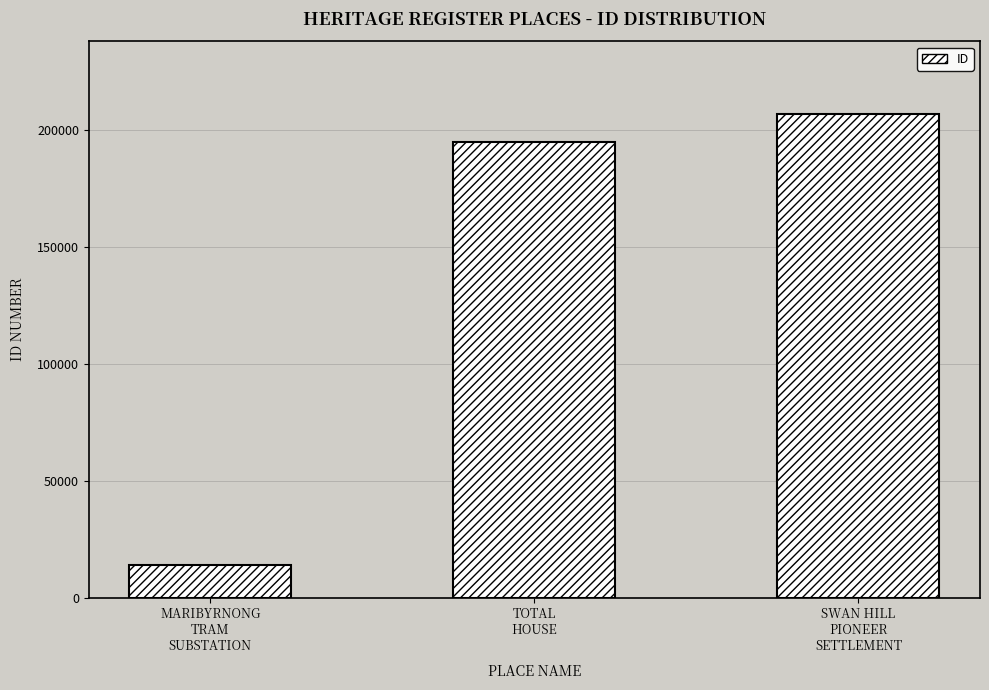

What is the value of the 1st bar from the left?

13963